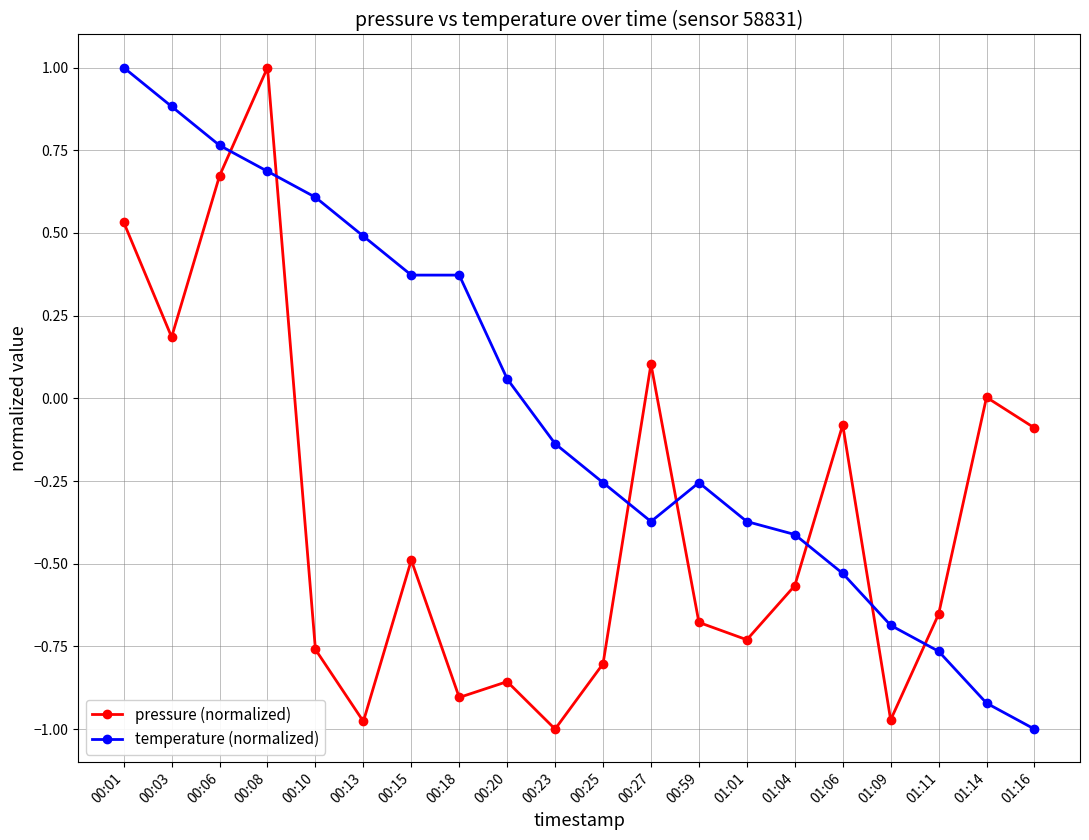

True or false: pressure (normalized) has more than 1 points higher than both neighbors.

True